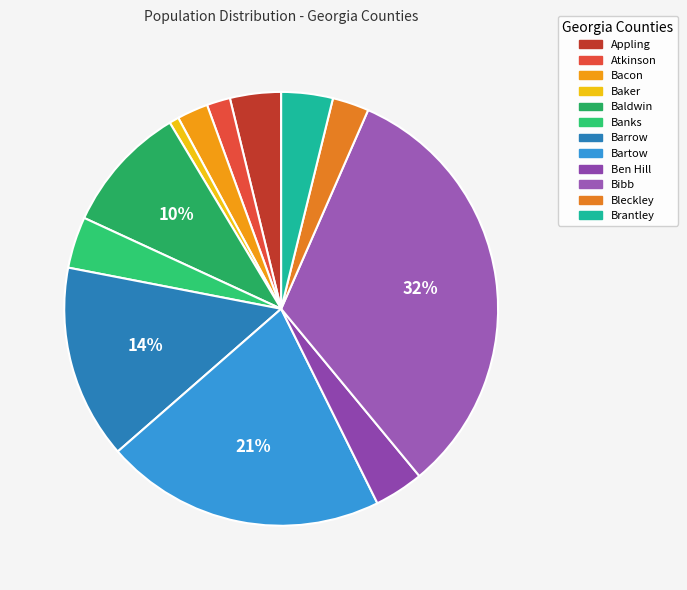

Count the number of slices in the pie.

12